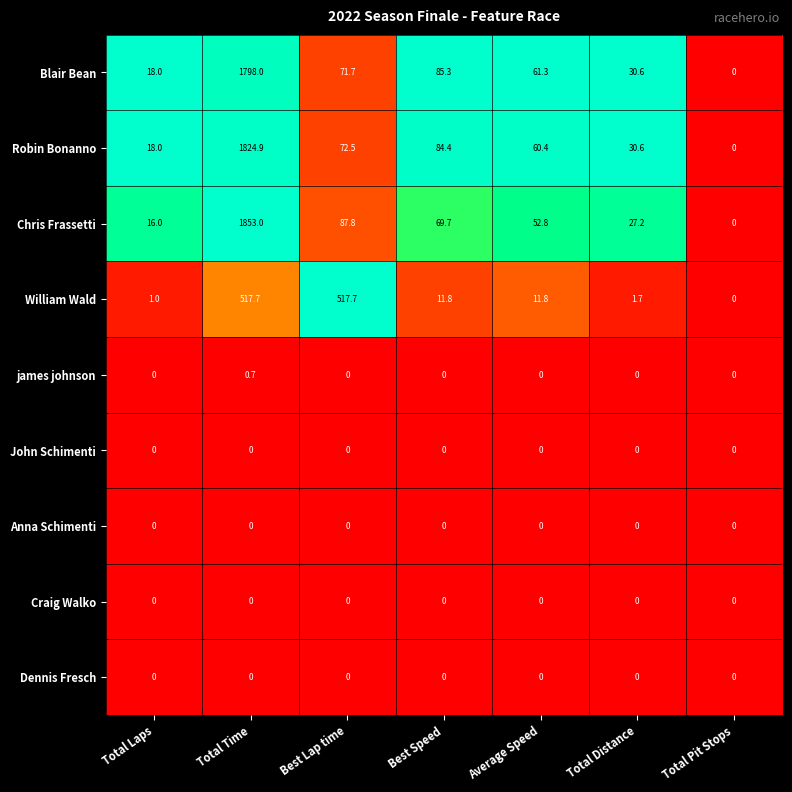

Which category has the highest value in the Blair Bean series?

Total Time